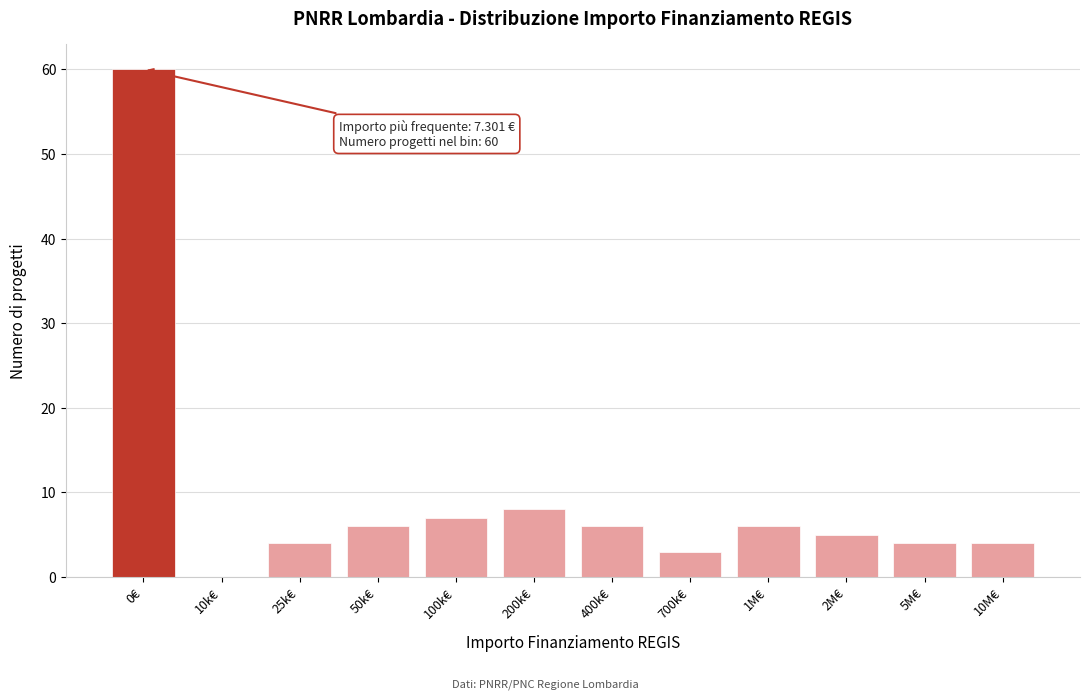

Reading left to right, what are all the values shown in this chart?

0€=60	10k€=0	25k€=4	50k€=6	100k€=7	200k€=8	400k€=6	700k€=3	1M€=6	2M€=5	5M€=4	10M€=4